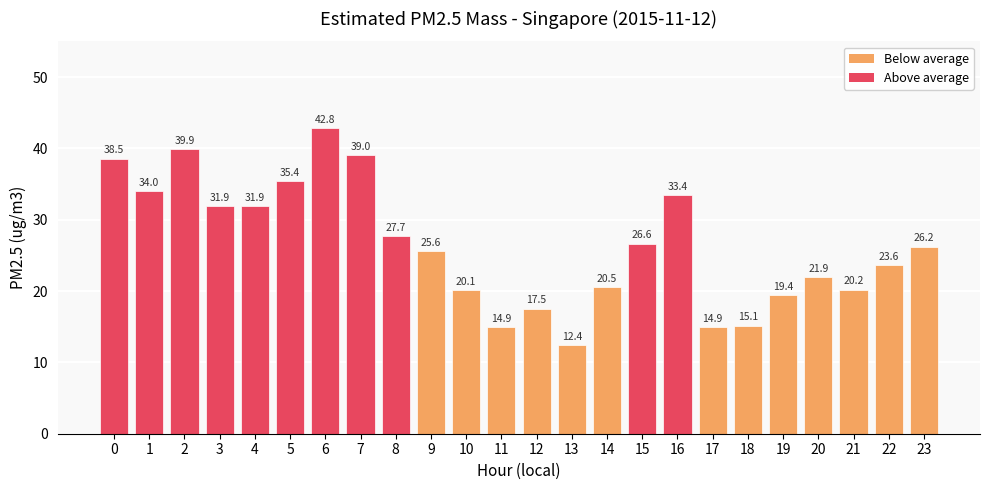

Does the chart contain any negative values?

No